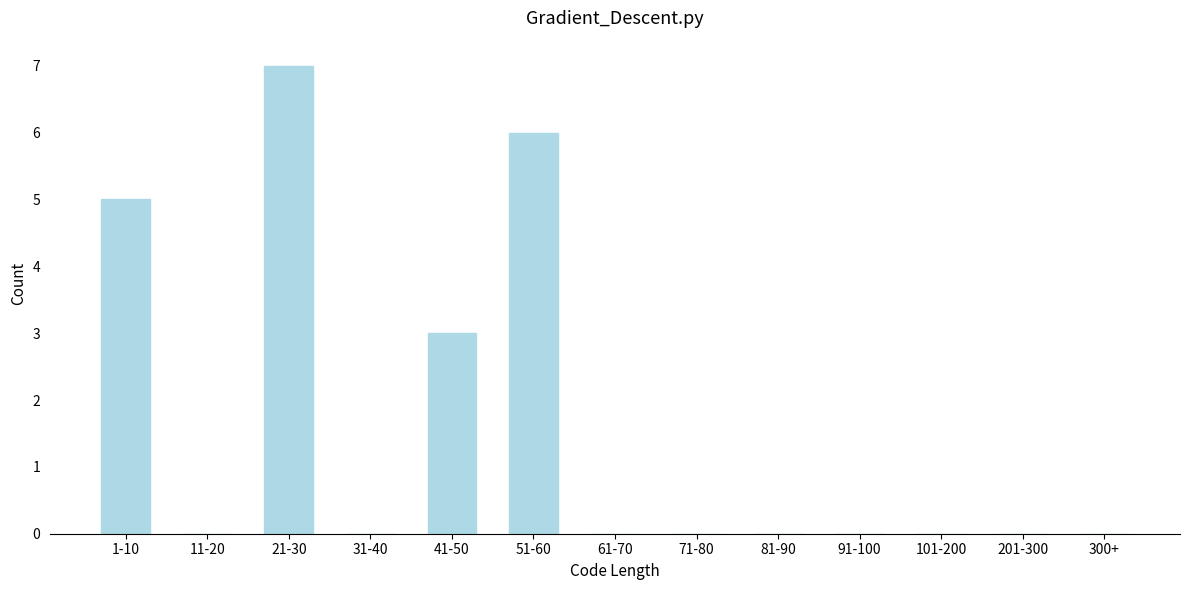

Reading left to right, list all the values displayed in this chart.

1-10=5	11-20=0	21-30=7	31-40=0	41-50=3	51-60=6	61-70=0	71-80=0	81-90=0	91-100=0	101-200=0	201-300=0	300+=0